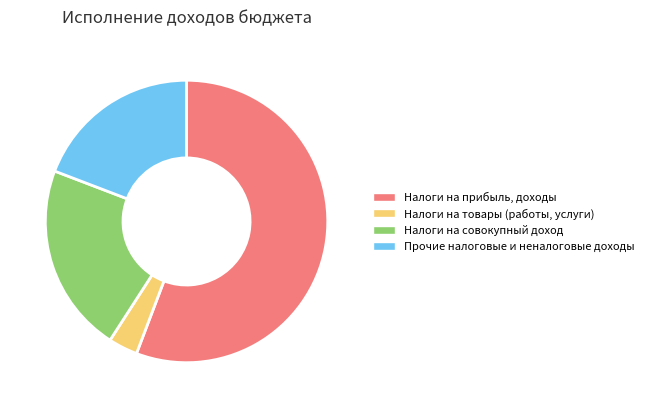

Rank the categories by value from highest to lowest.

Налоги на прибыль, доходы, Налоги на совокупный доход, Прочие налоговые и неналоговые доходы, Налоги на товары (работы, услуги)